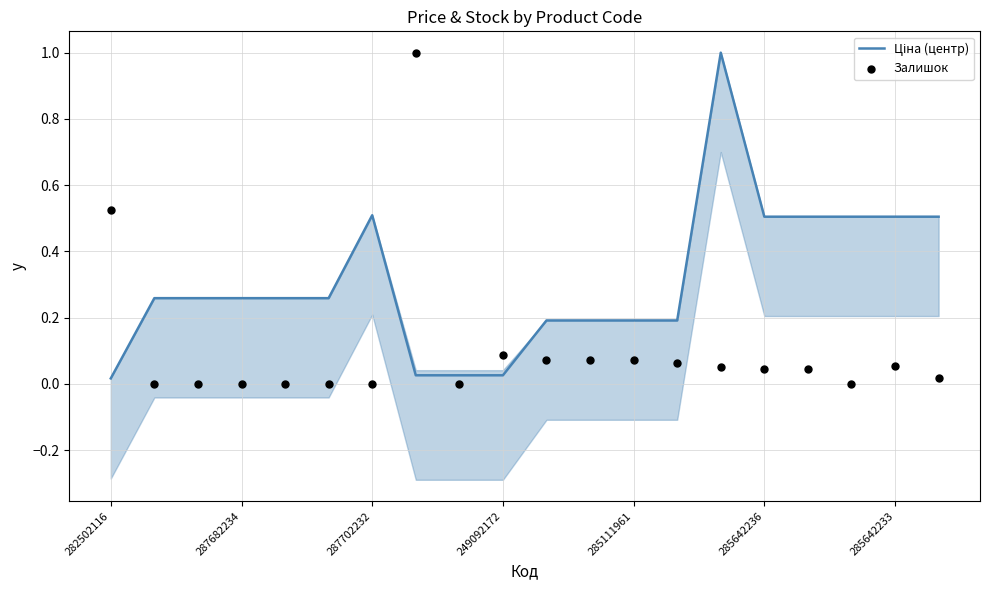

What is the total value across all series at 11?

0.3